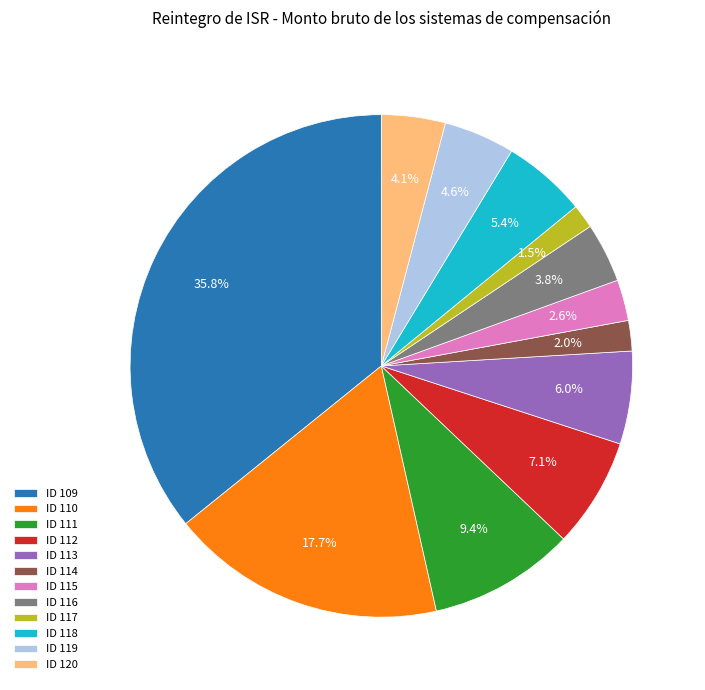

Which slice is the largest?

ID 109